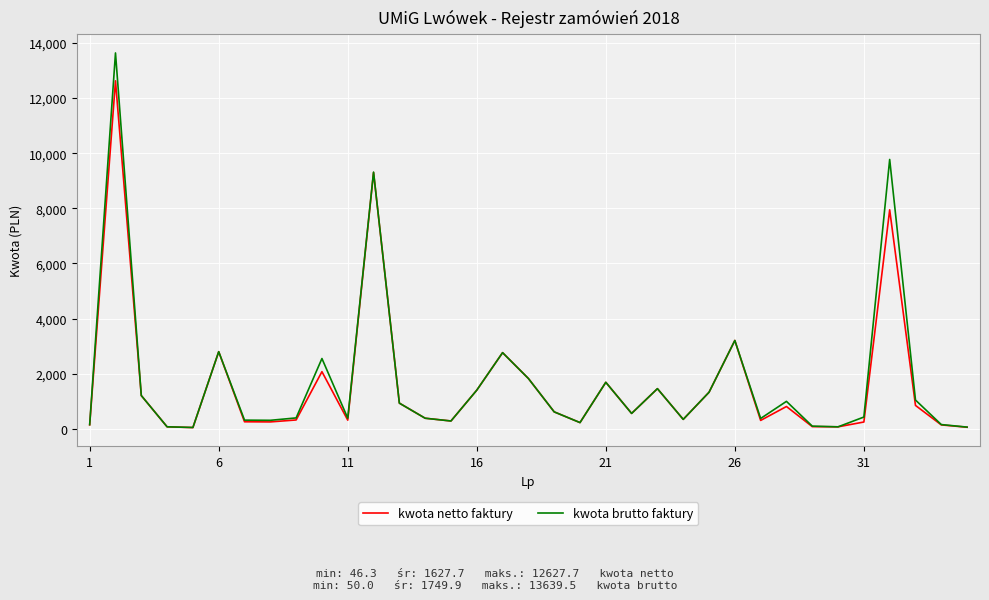

List the series in order of their peak value, lowest first.

kwota netto faktury, kwota brutto faktury